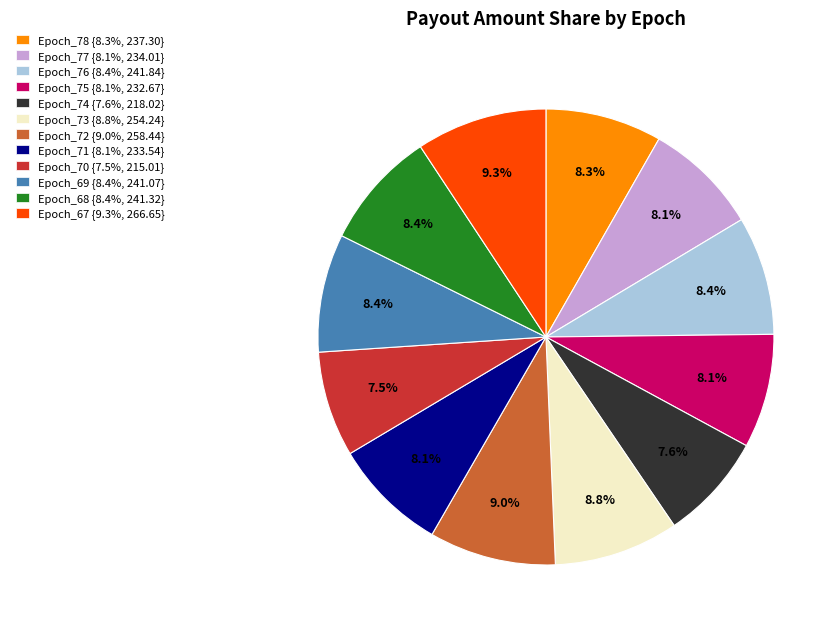

Does Epoch_67 represent more than half of the total?

No